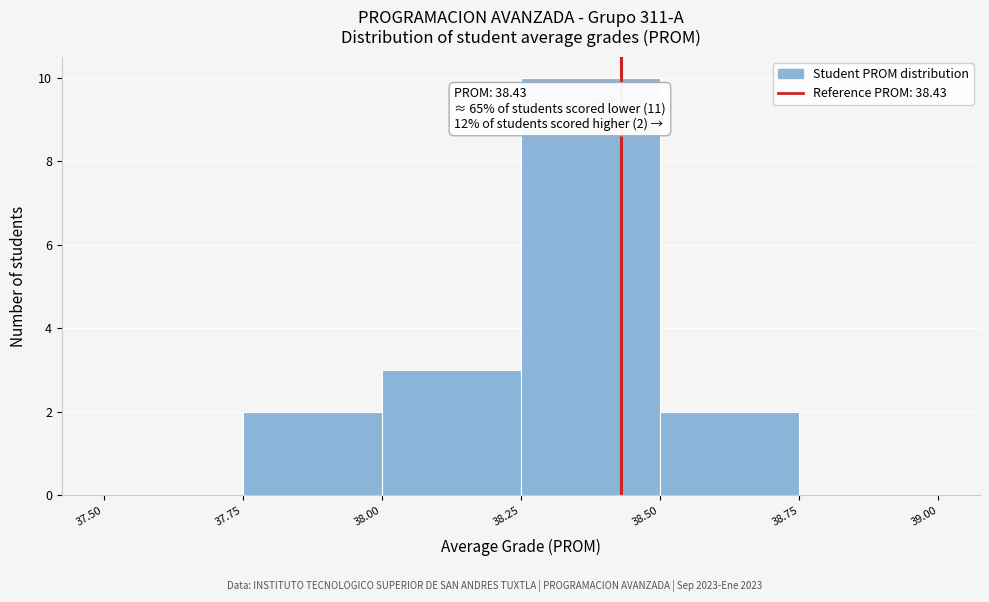

Which range on the x-axis has the tallest bar?

38.25 to 38.50